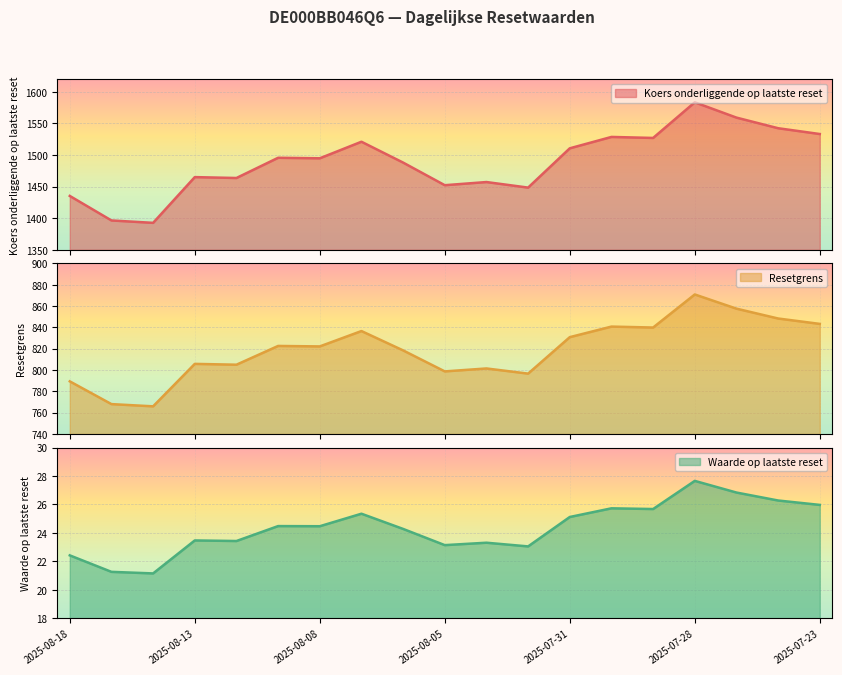

At which label does Waarde op laatste reset reach its minimum?

2025-08-14